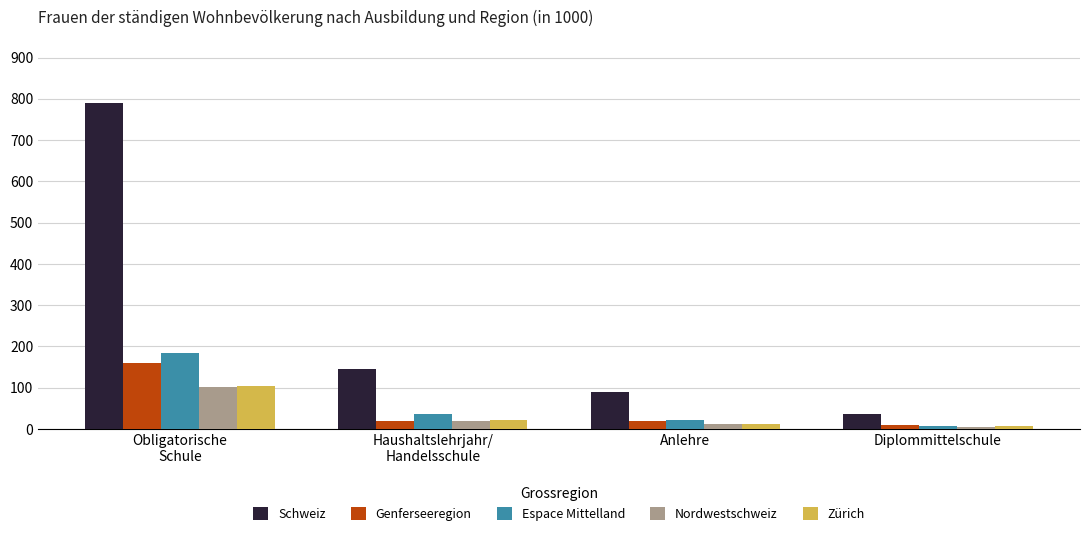

List the labels in order of Espace Mittelland value, smallest first.

Diplommittelschule, Anlehre, Haushaltslehrjahr/
Handelsschule, Obligatorische
Schule